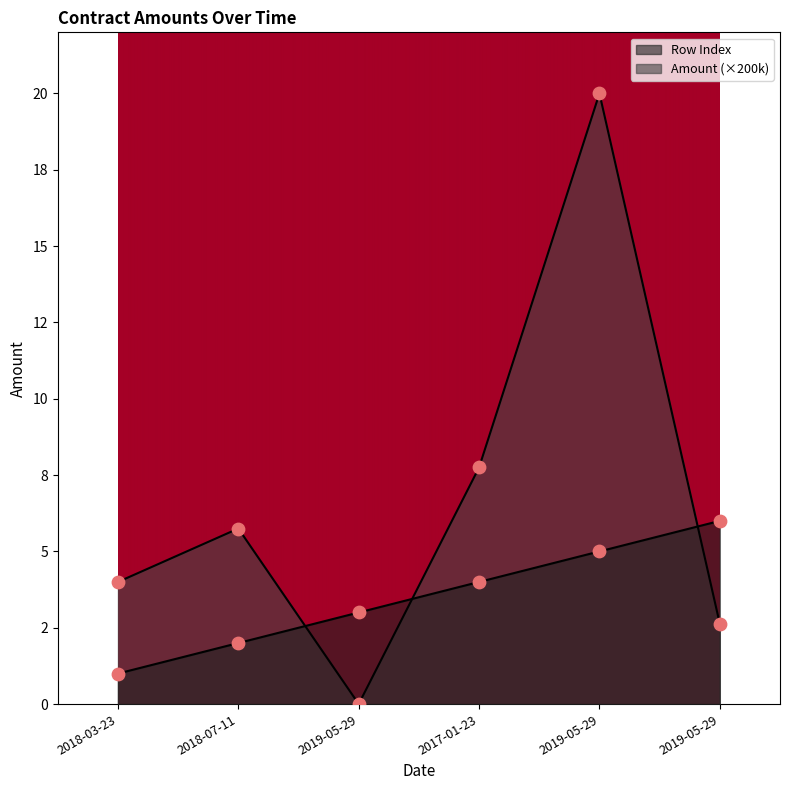

At which category is the sum across all series the highest?

2019-05-29